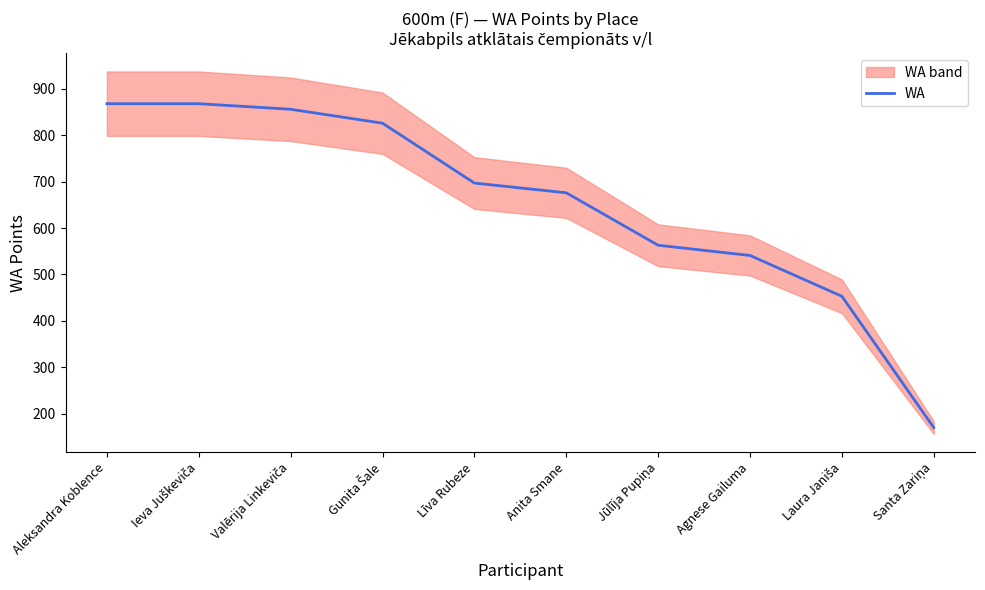

What is the minimum value shown in the chart?

170